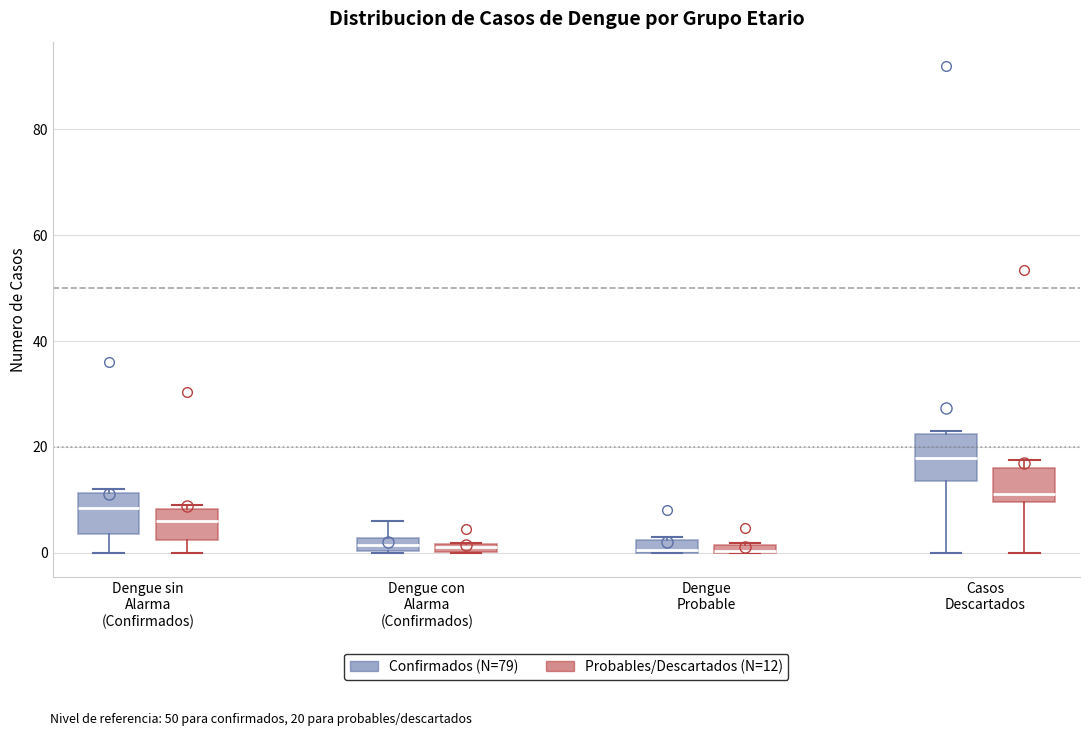

Where does the median line of the box for Casos Descartados (Probables/Descartados (N=12)) sit on the y-axis? The values are not printed on the chart, so give them approximately, as read against the axis.

12